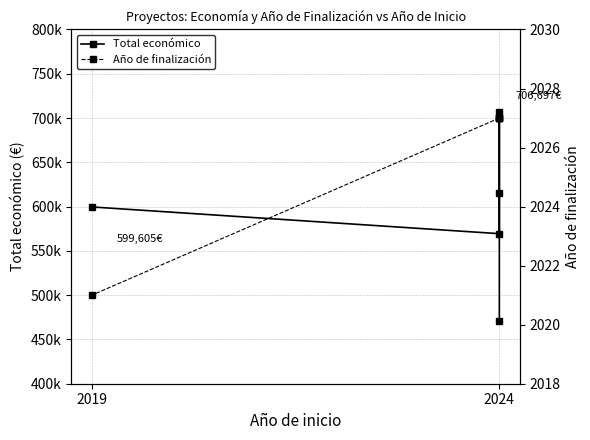

Between 2019 and 2024, which is larger?

2019